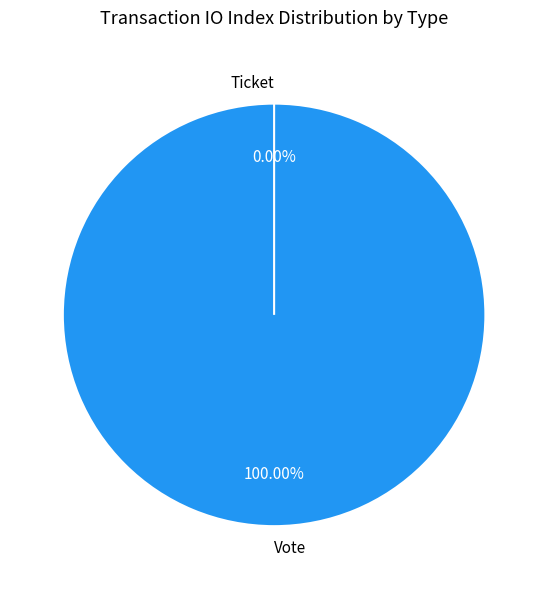

What is the total percentage of Ticket and Vote?

100.0%